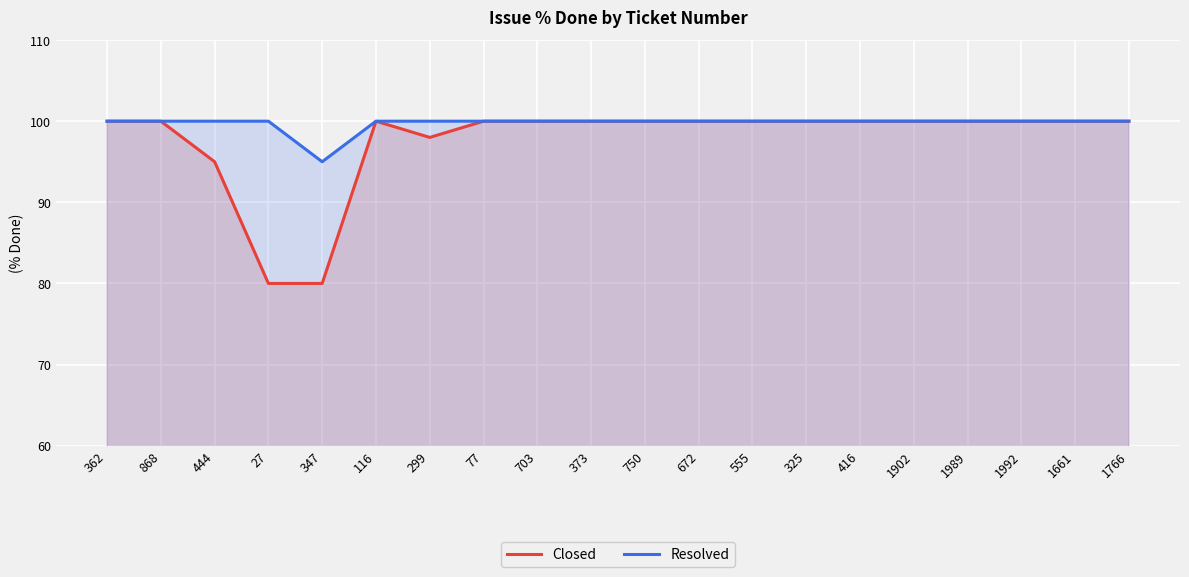

At which category is the sum across all series the highest?

362